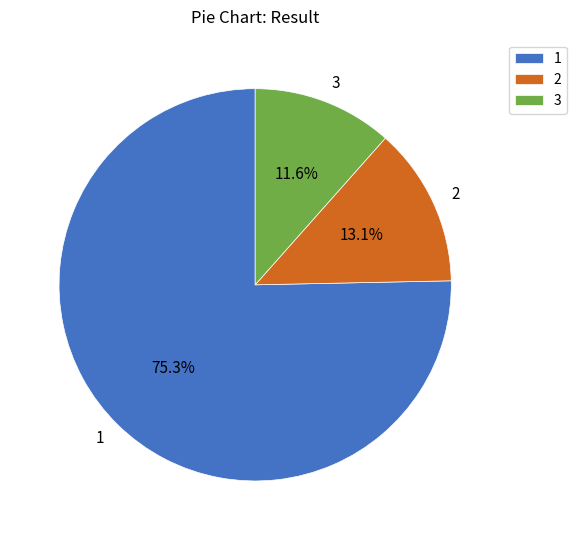

True or false: 2 accounts for 13% of the total.

True